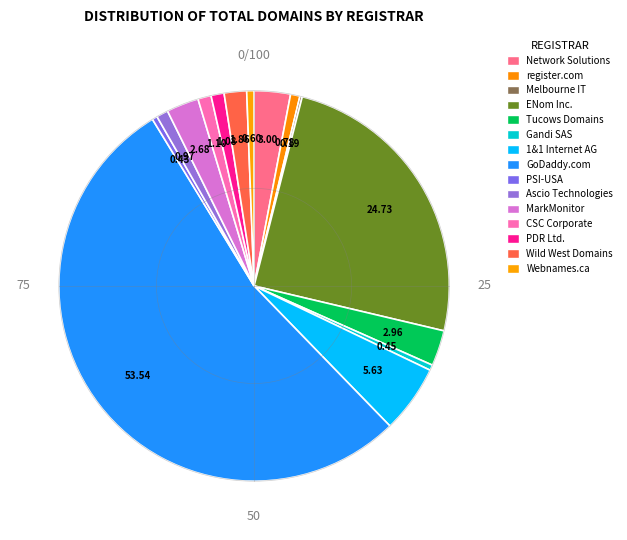

Rank the categories by value from highest to lowest.

GoDaddy.com, ENom Inc., 1&1 Internet AG, Network Solutions, Tucows Domains, MarkMonitor, Wild West Domains, CSC Corporate, PDR Ltd., Ascio Technologies, register.com, Webnames.ca, Gandi SAS, PSI-USA, Melbourne IT